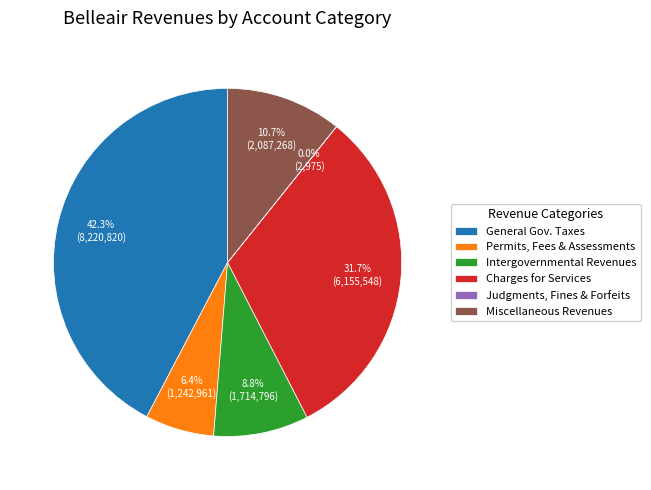

Which has a higher value, Miscellaneous Revenues or Permits, Fees & Assessments?

Miscellaneous Revenues